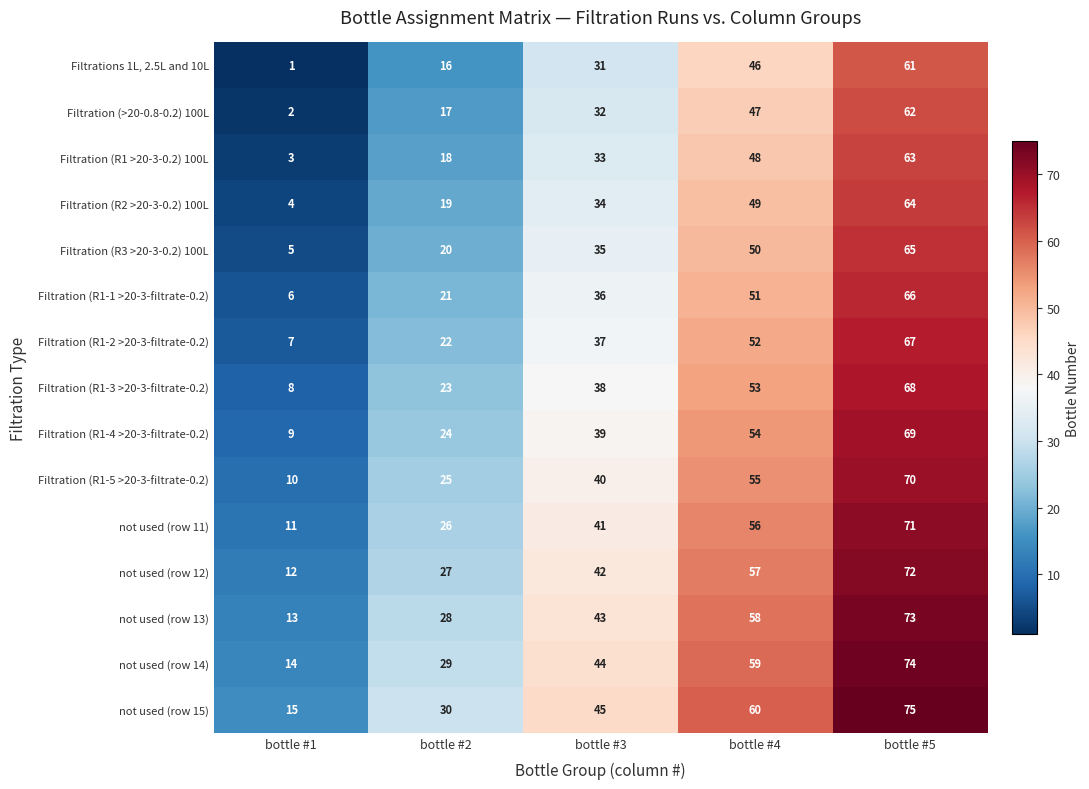

What is the maximum value for not used (row 12)?

72